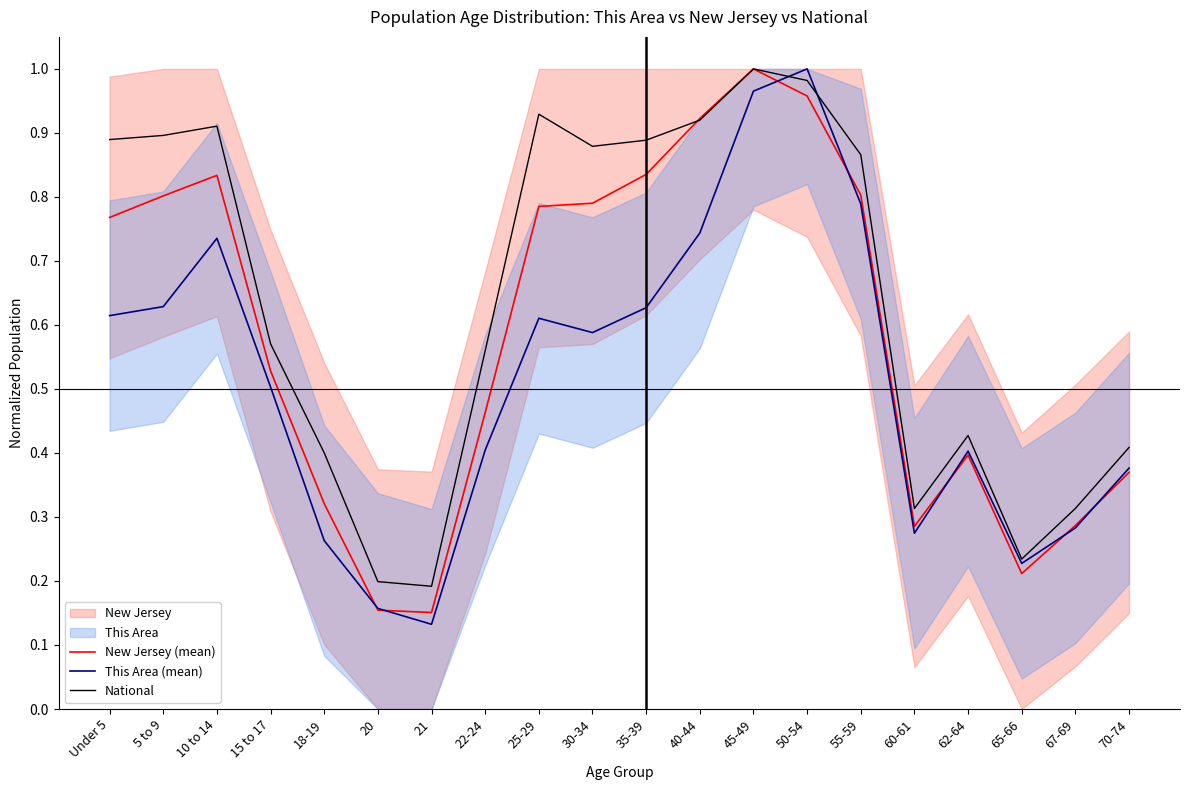

Is it true that This Area (mean) equals 0.9 at 15 to 17?

False